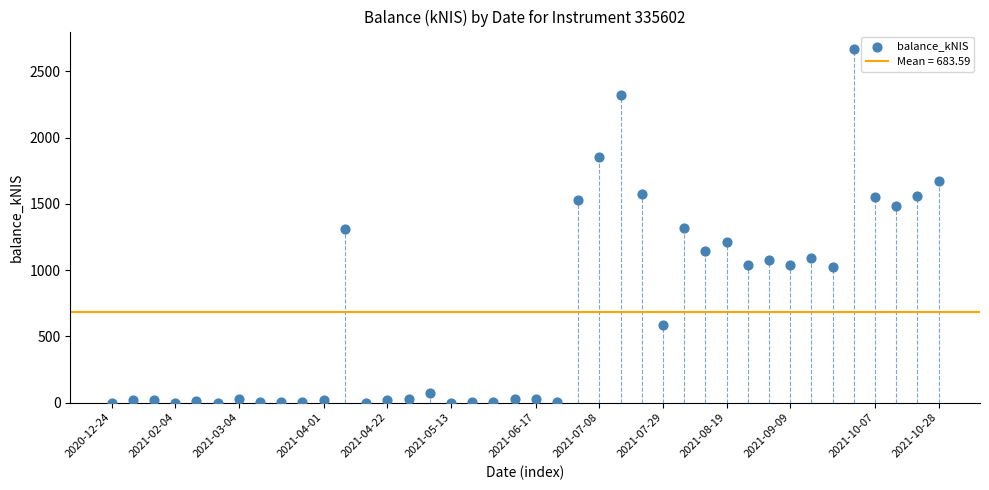

What is the range of Y values (max minus min)?

2668.0